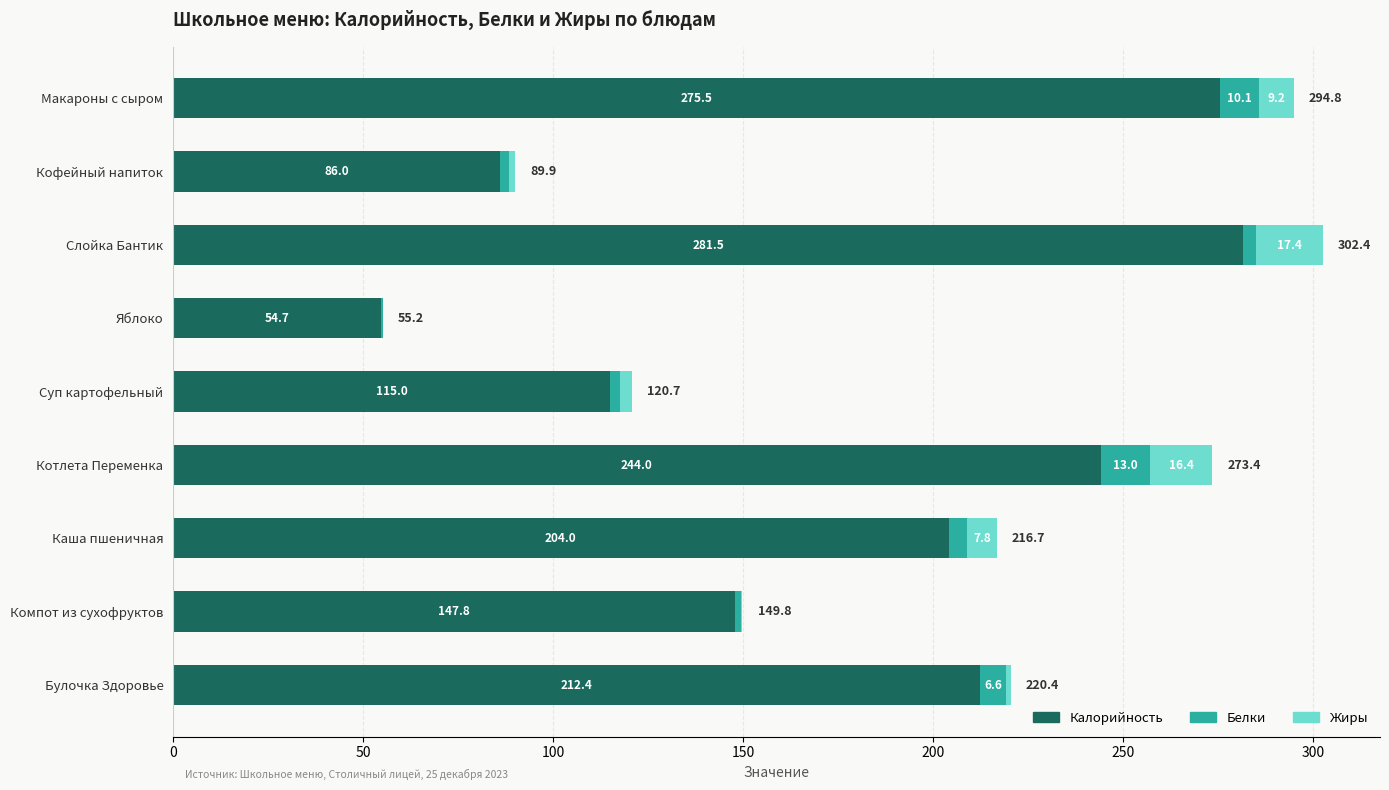

What are all the series names shown in the legend?

Калорийность, Белки, Жиры